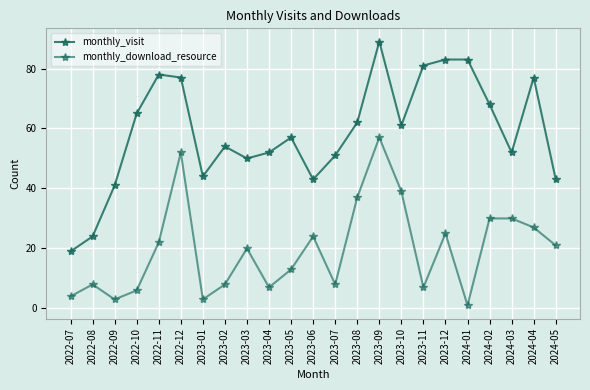

The monthly_visit series shows 62 at 2023-08. True or false?

True